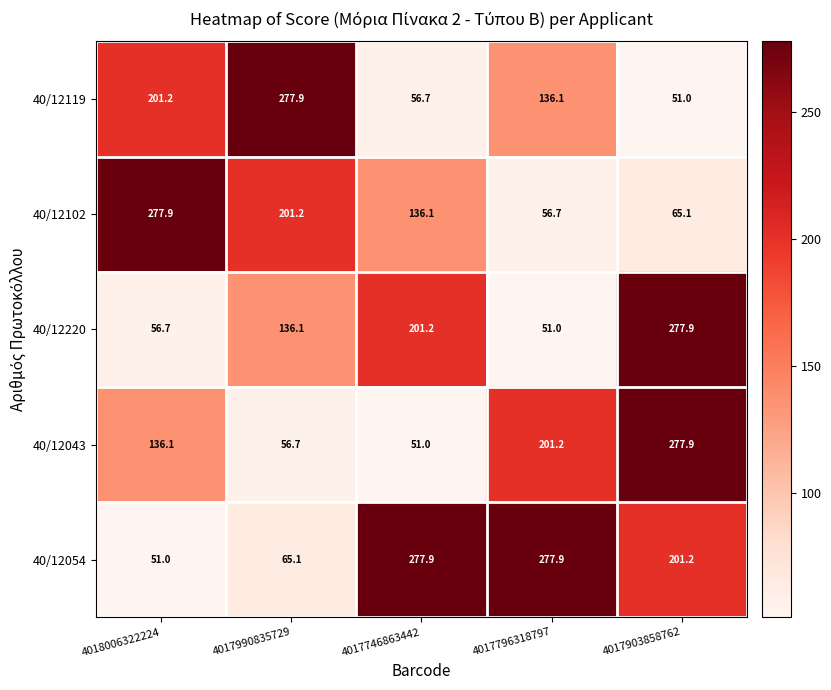

Count the number of categories in the chart.

5